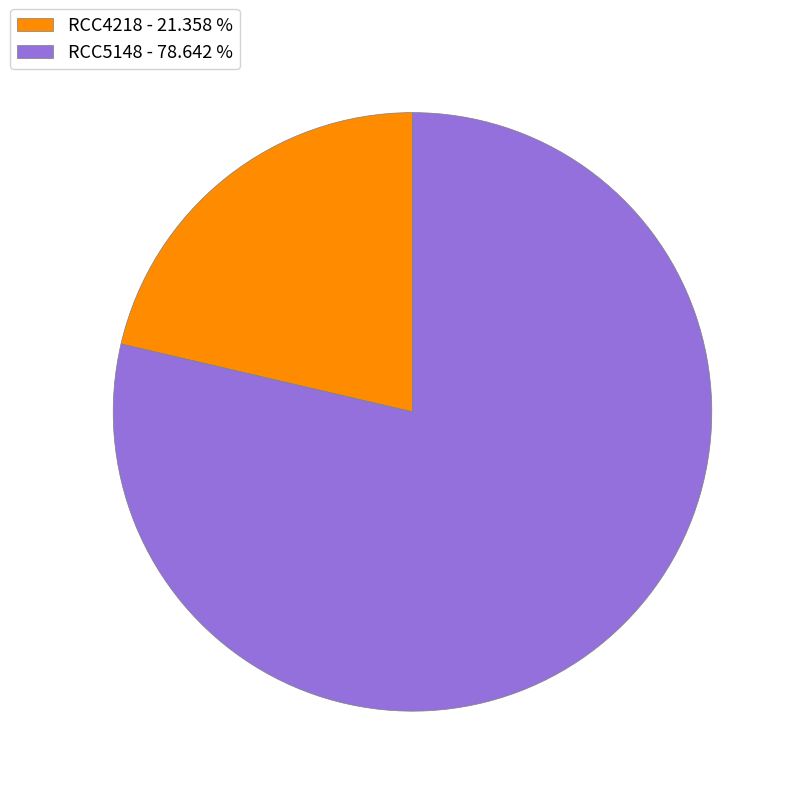

Which category accounts for the majority?

RCC5148